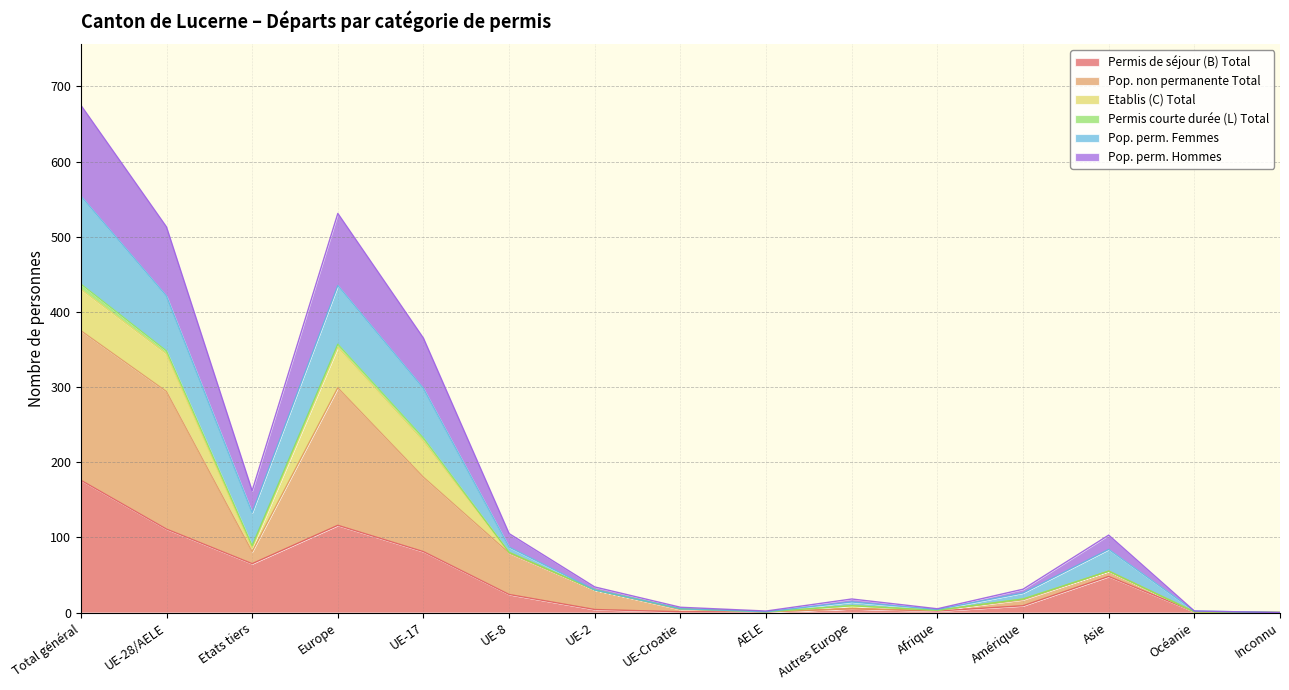

Which category has the highest value in the Permis de séjour (B) Total series?

Total général